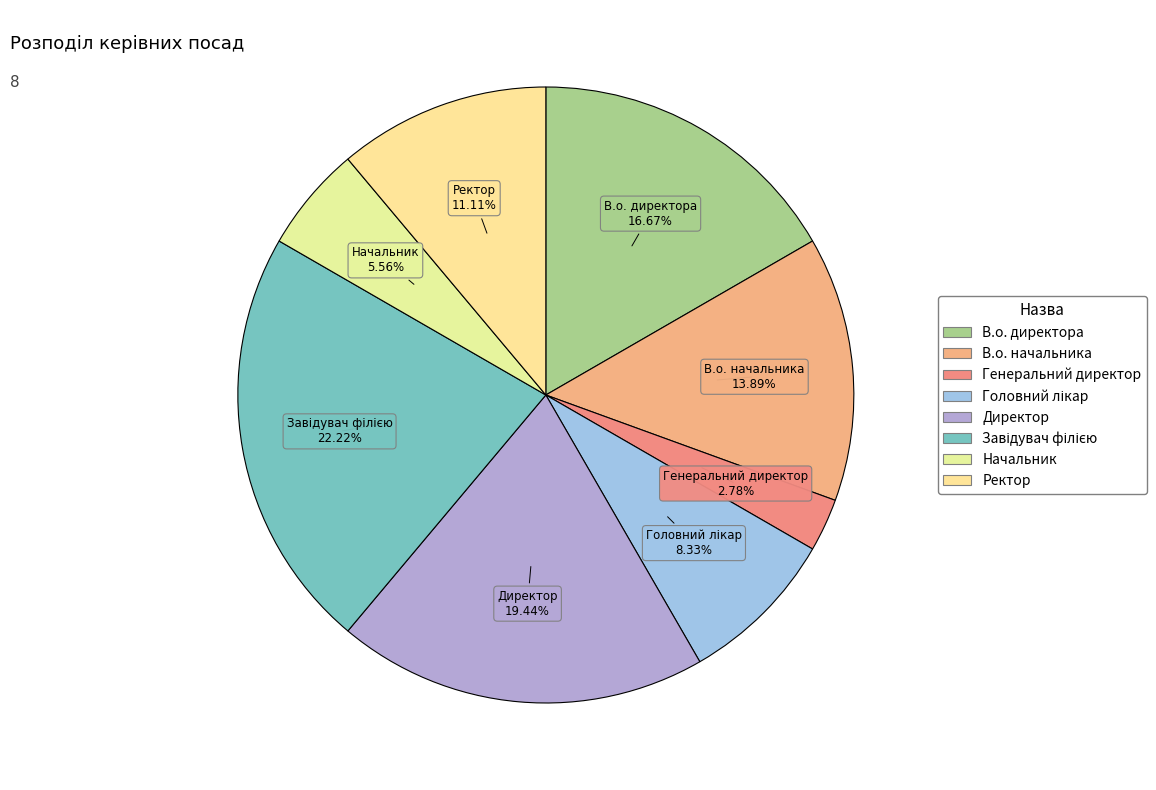

Is the sum of Генеральний директор and Директор greater than half?

No